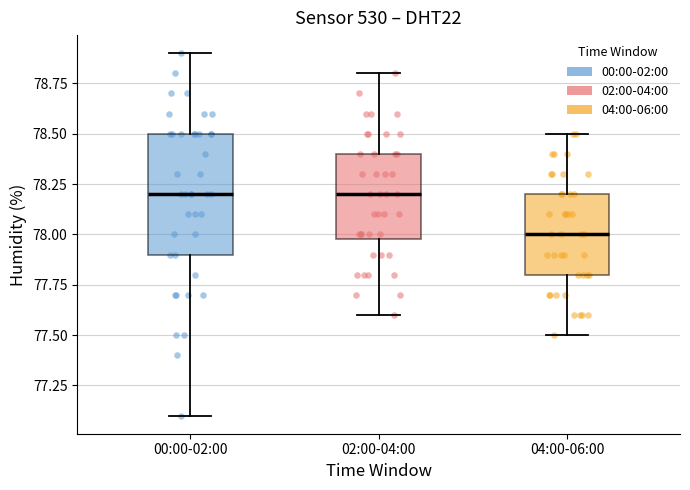

Comparing the boxes themselves (not the whiskers), which one is the tallest?

00:00-02:00